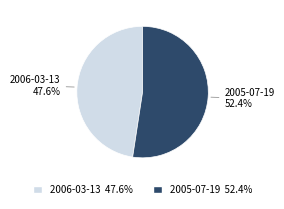

How many segments does this pie chart have?

2